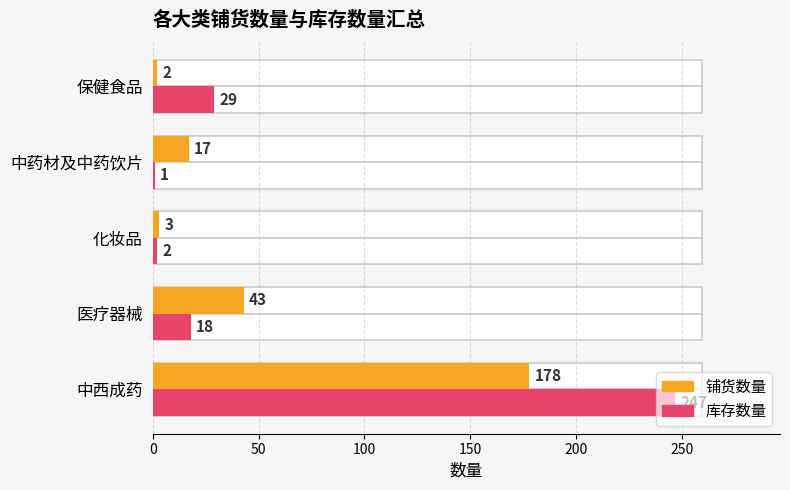

Reading right to left, list all the values displayed in this chart.

铺货数量: 2	17	3	43	178
库存数量: 29	1	2	18	247